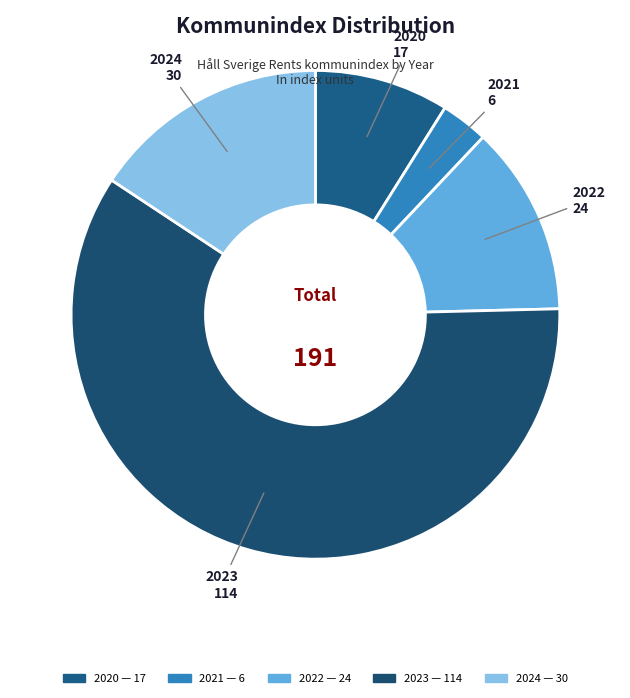

Between 2023 and 2021, which is larger?

2023